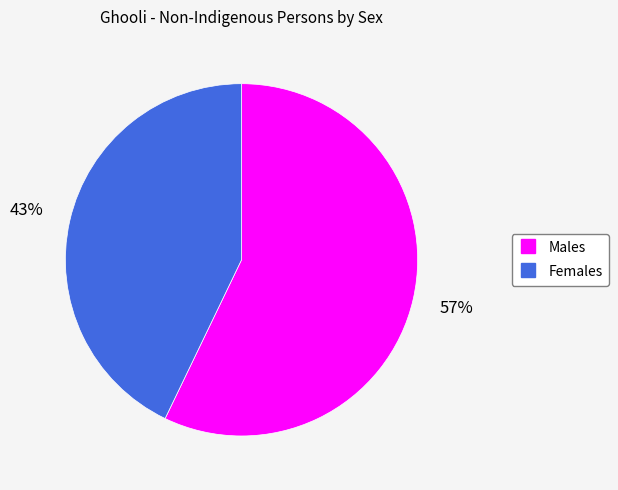

What percentage is the Males slice, to the nearest percent?

57%